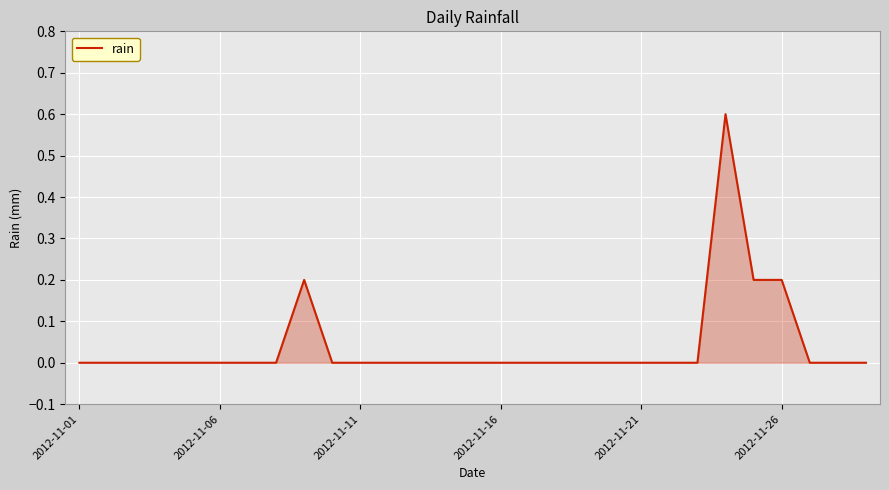

What is the difference between the maximum and minimum values?

0.6